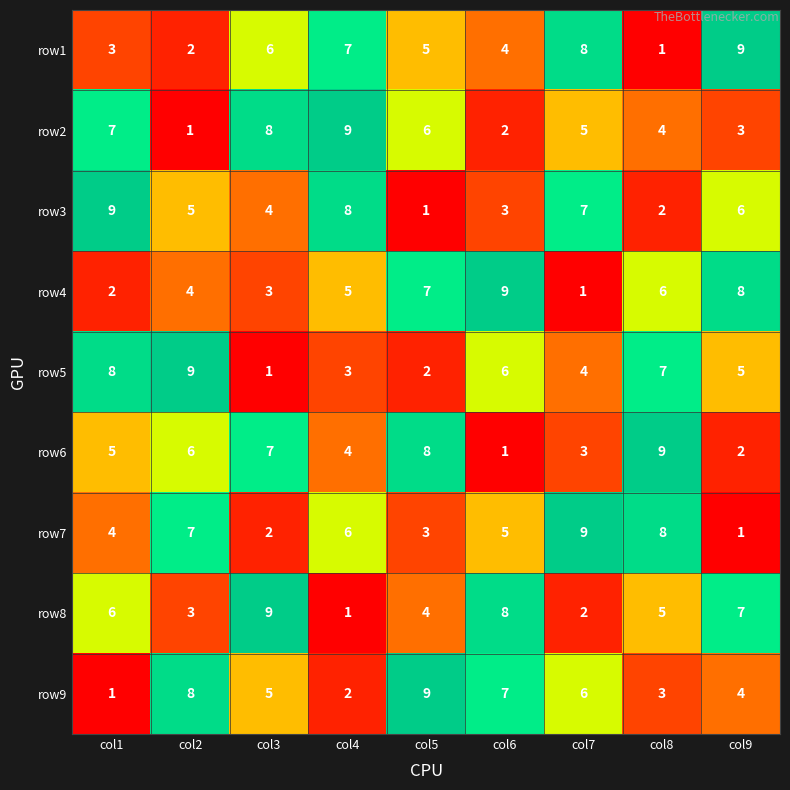

At how many categories does at least one series exceed 8?

9